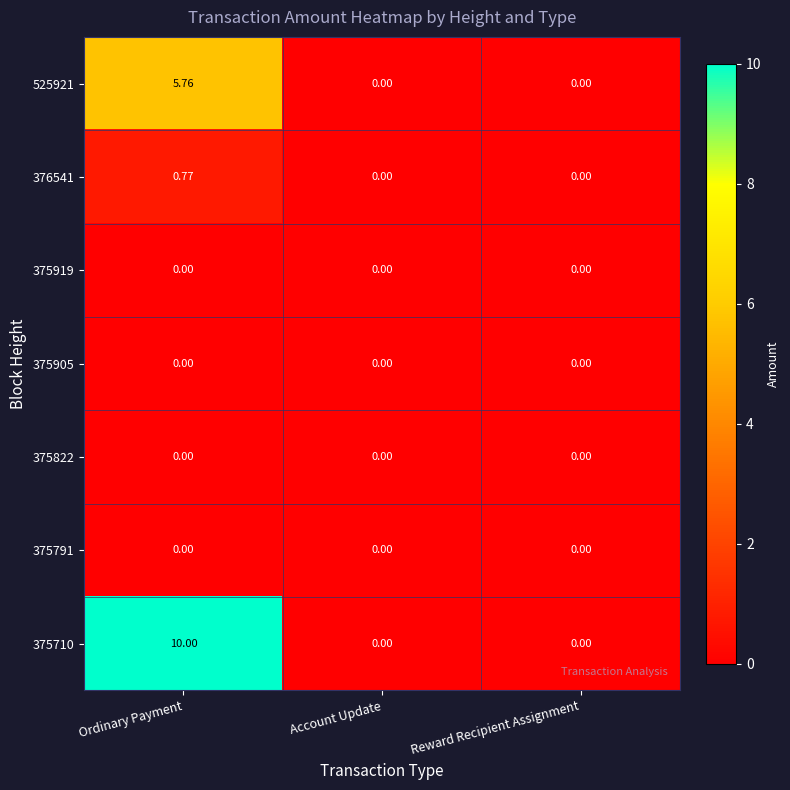

Which category has the highest value in the 376541 series?

Ordinary Payment